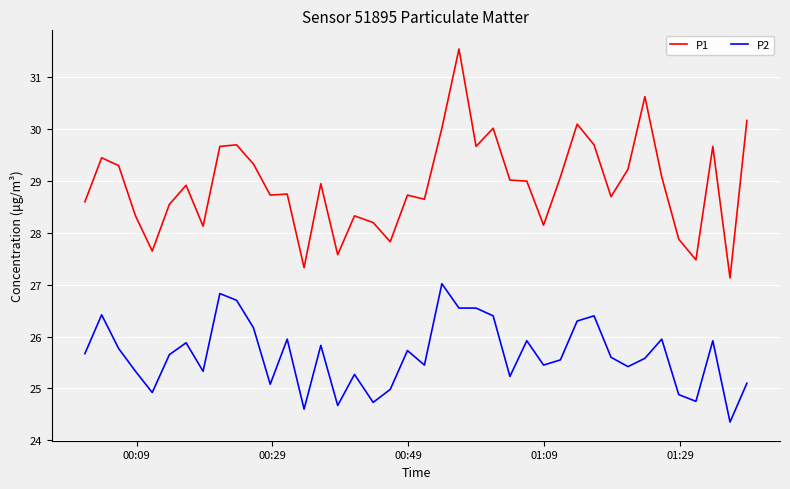

At how many categories does at least one series exceed 28?

33